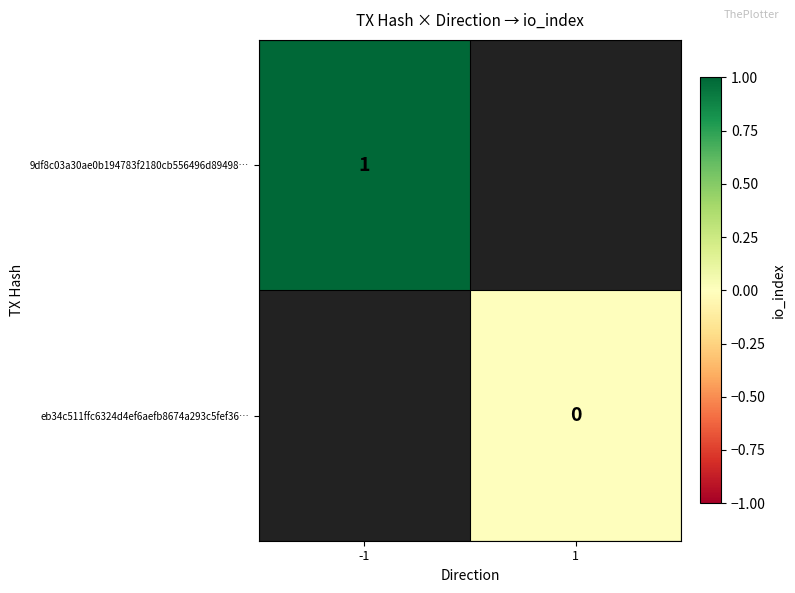

At how many categories does at least one series exceed 0?

1